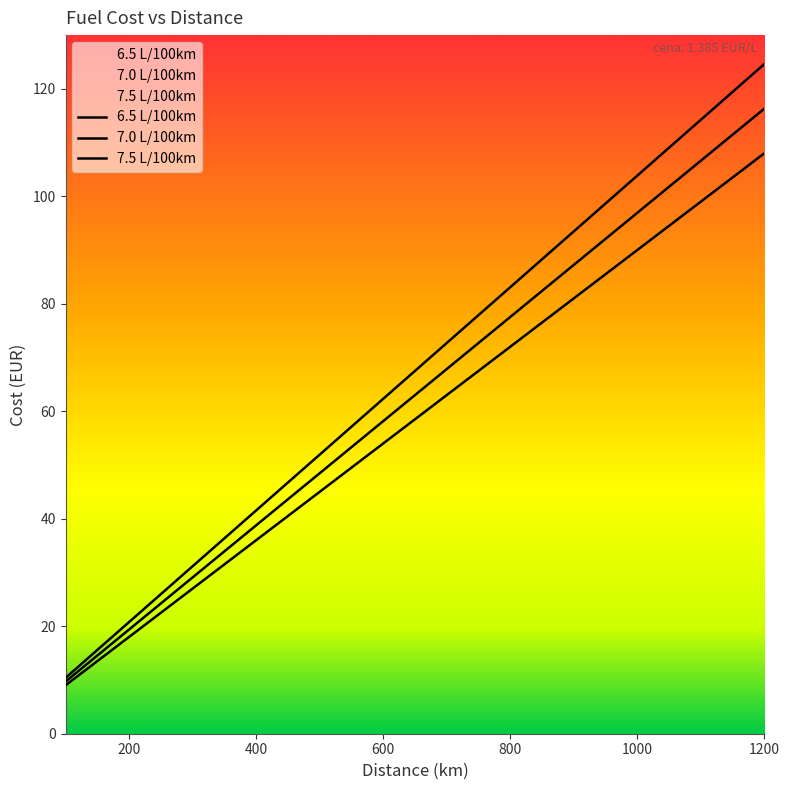

At which label does 7.0 L/100km reach its peak?

1200